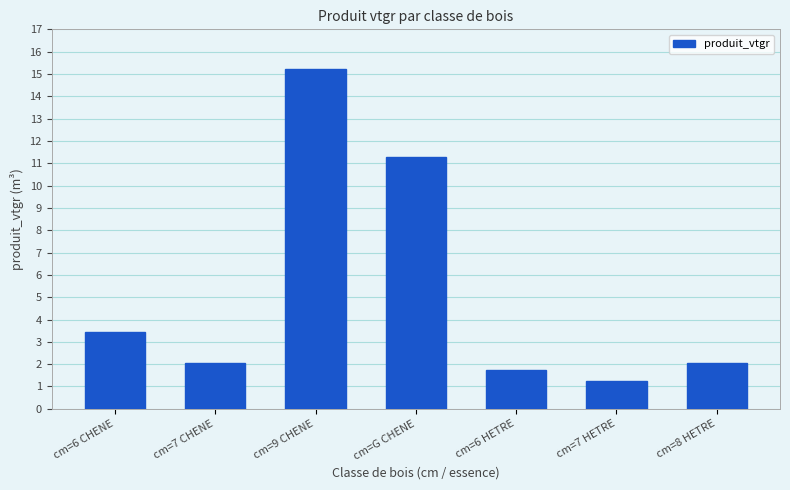

At which label does the data first exceed 2?

cm=6 CHENE